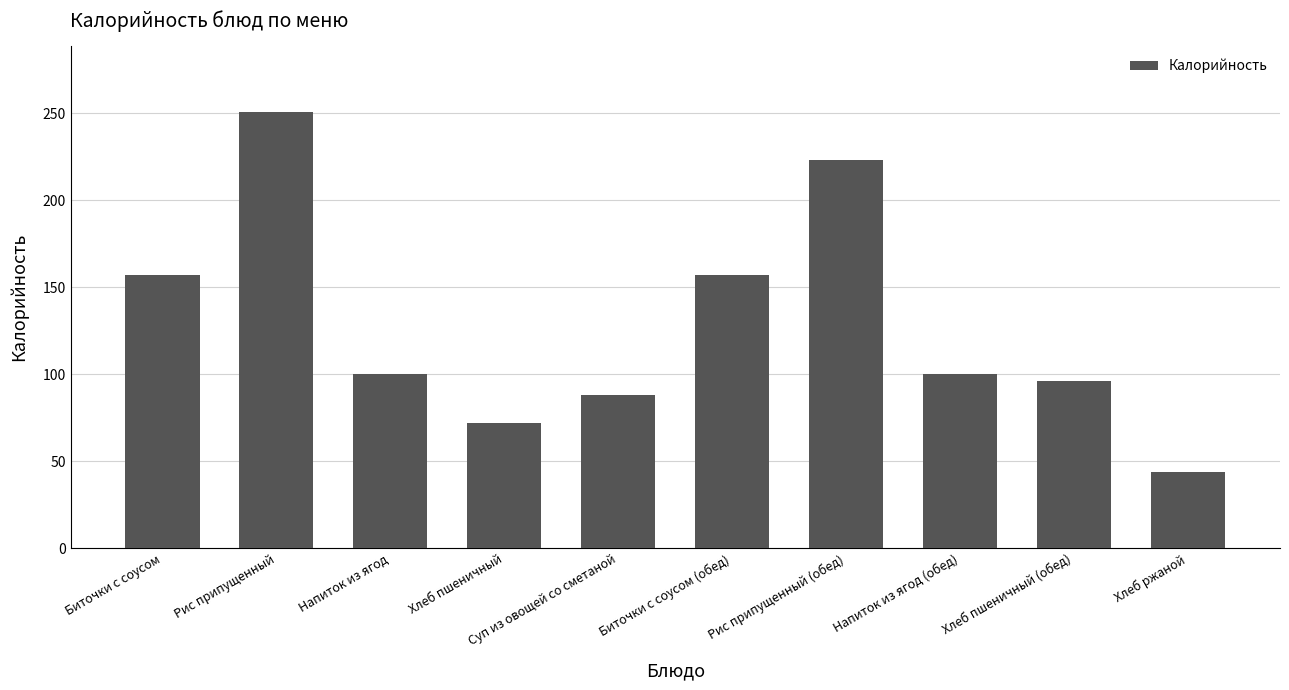

How many distinct data groups are displayed?

1